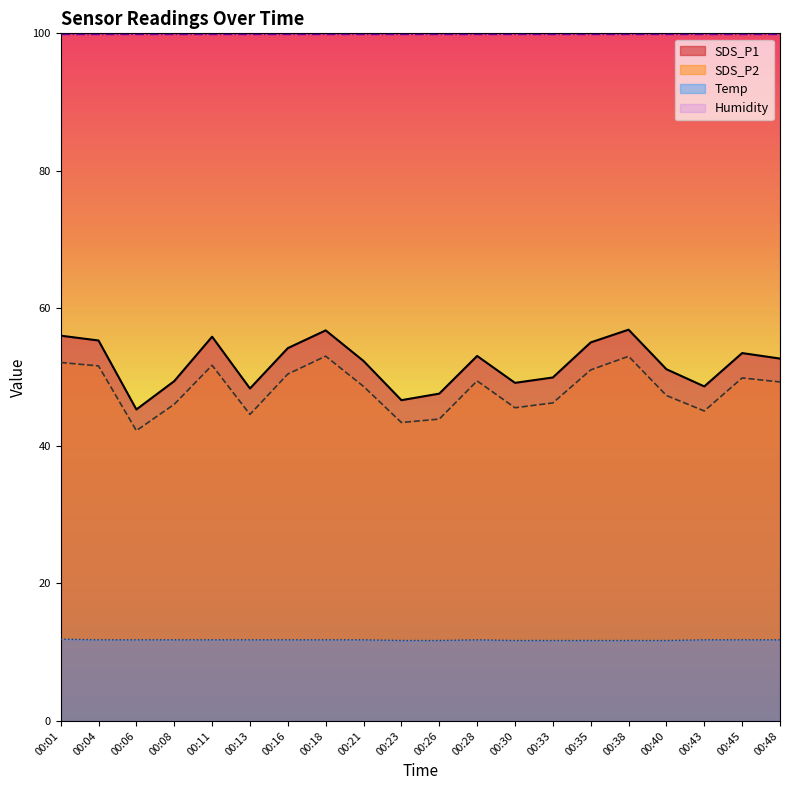

True or false: Temp and SDS_P1 cross at least once.

False